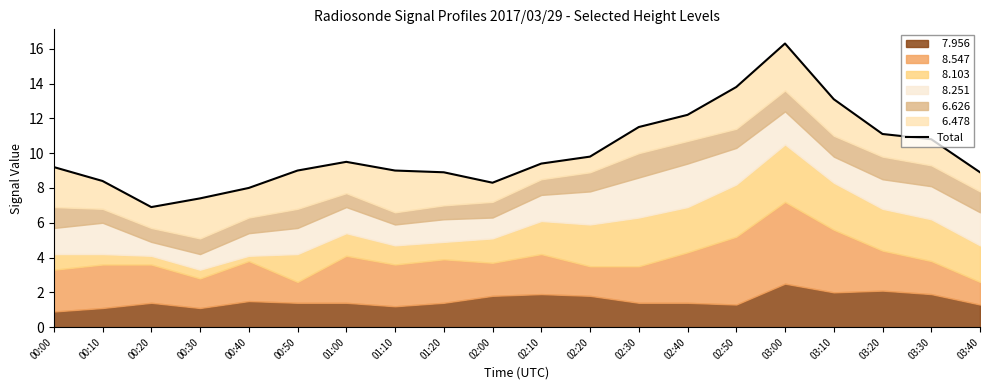

How many points are higher than both their immediate neighbors (excluding endpoints)?

2